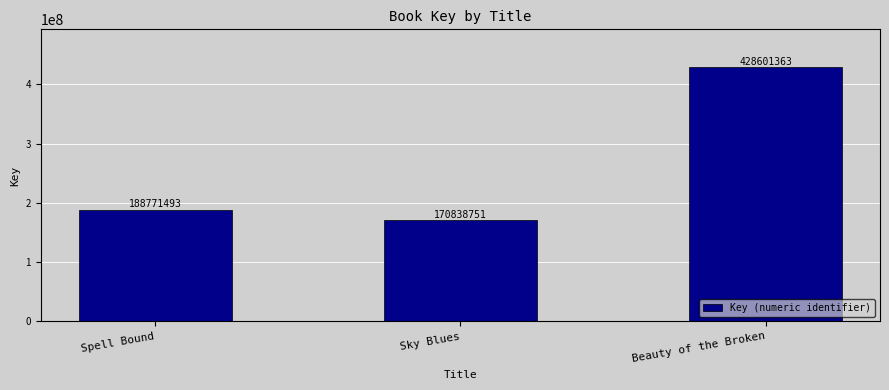

What is the label of the 2nd bar from the right?

Sky Blues